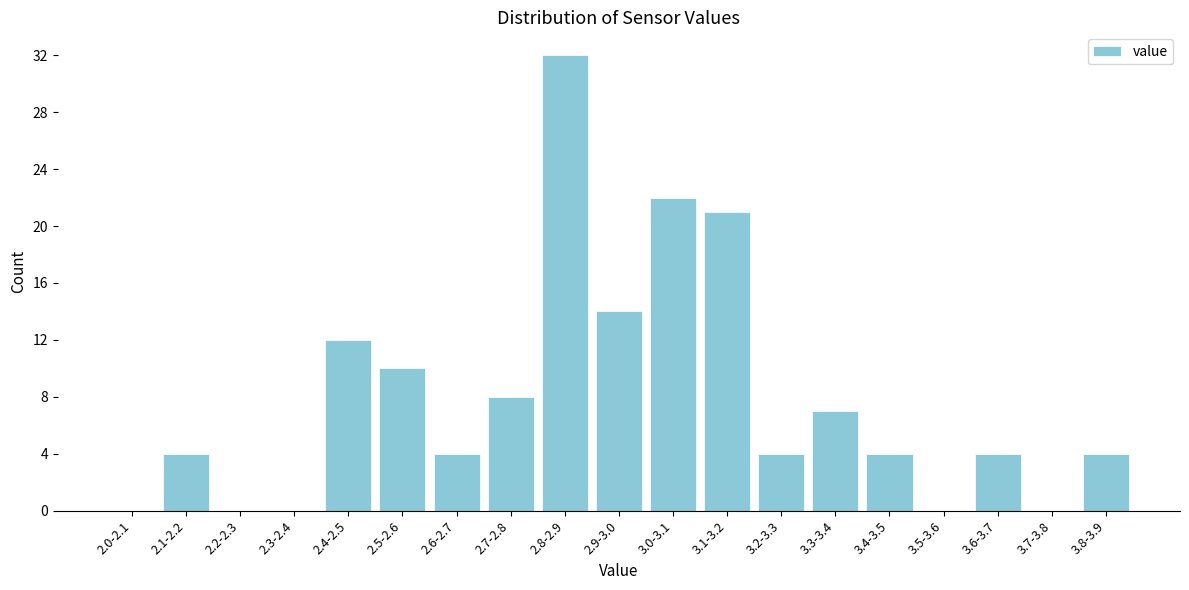

Reading left to right, extract all data points from this chart.

2.0-2.1=0	2.1-2.2=4	2.2-2.3=0	2.3-2.4=0	2.4-2.5=12	2.5-2.6=10	2.6-2.7=4	2.7-2.8=8	2.8-2.9=32	2.9-3.0=14	3.0-3.1=22	3.1-3.2=21	3.2-3.3=4	3.3-3.4=7	3.4-3.5=4	3.5-3.6=0	3.6-3.7=4	3.7-3.8=0	3.8-3.9=4